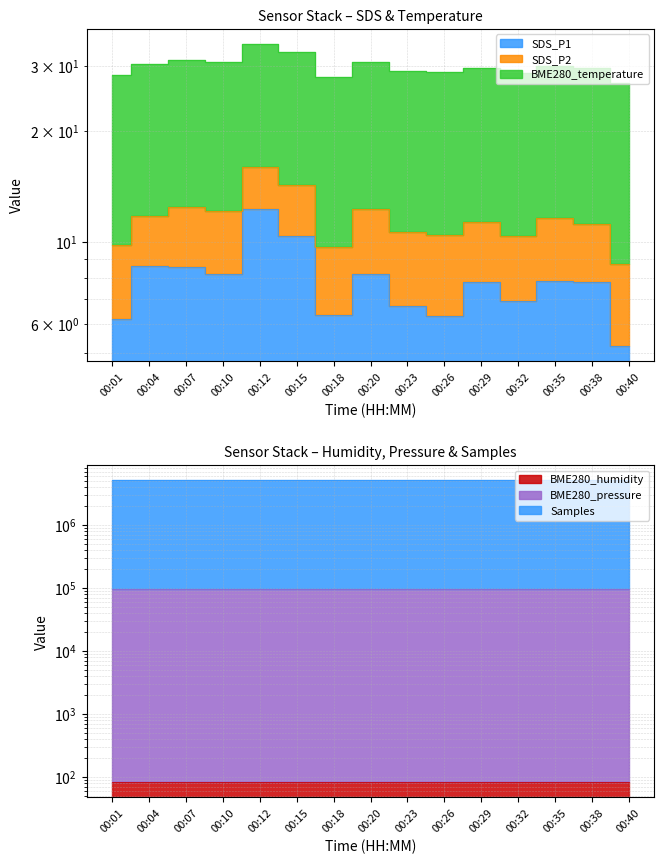

True or false: BME280_pressure has more than 1 points higher than both neighbors.

True